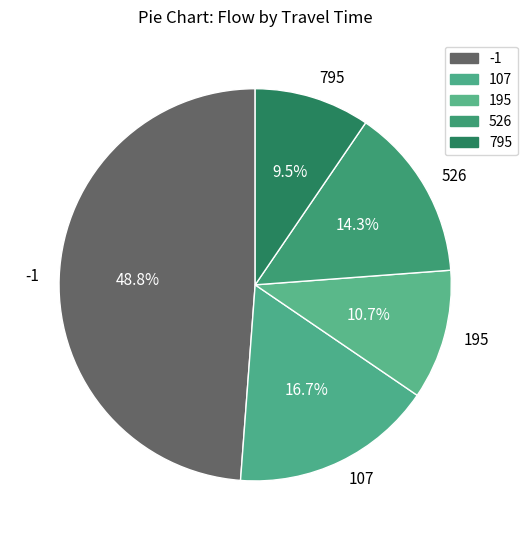

Which category has the smallest portion of the pie?

795